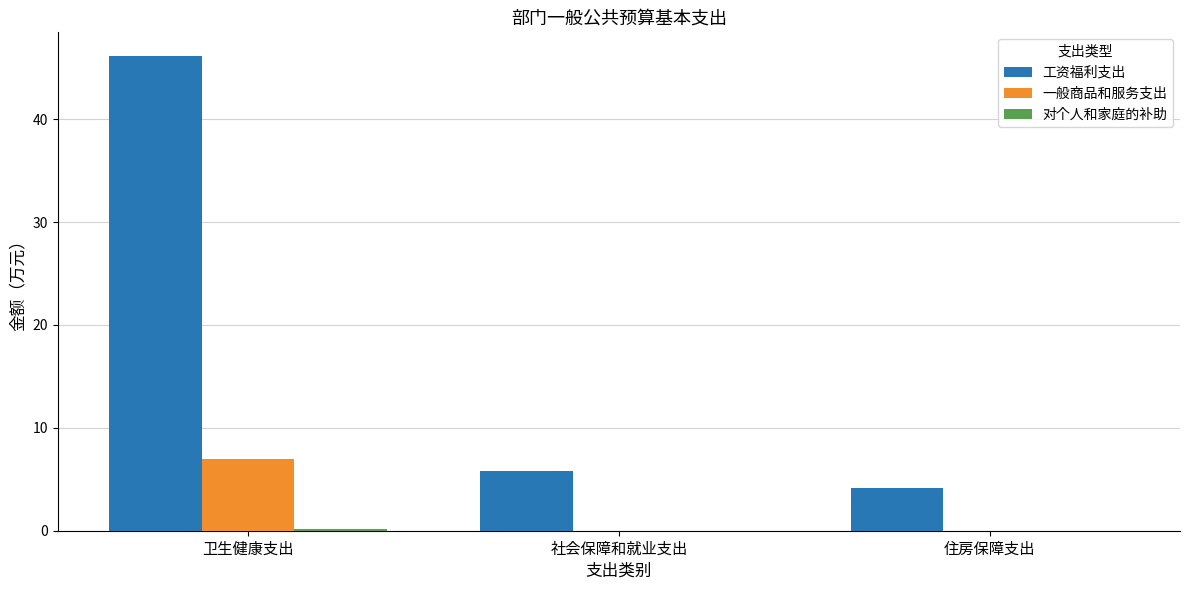

Which series changed the most between 卫生健康支出 and 社会保障和就业支出?

工资福利支出